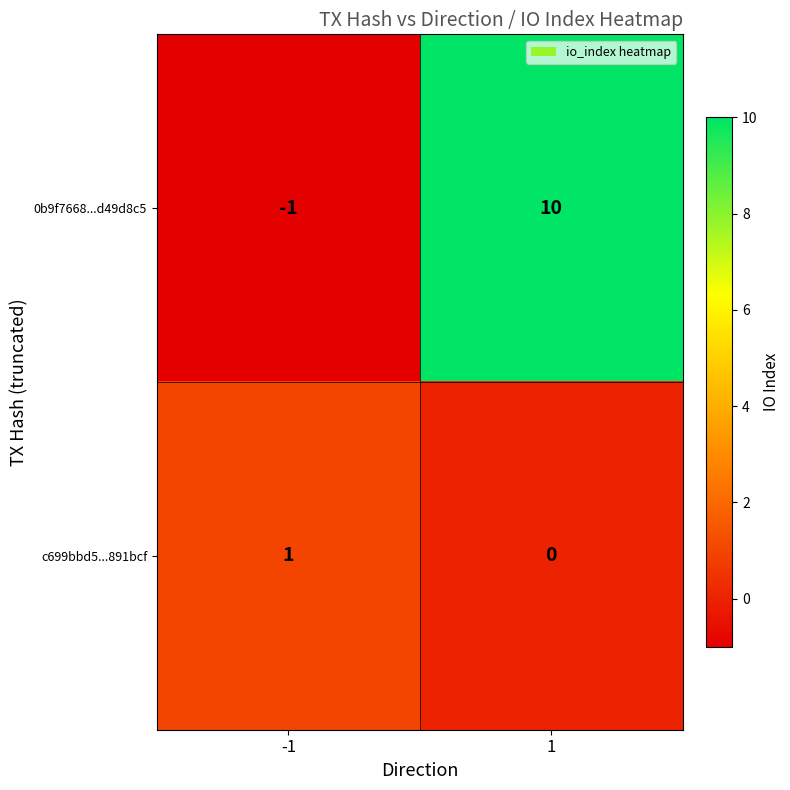

Is the value of 0b9f7668...d49d8c5 at 1 greater than the value of c699bbd5...891bcf at 1?

Yes